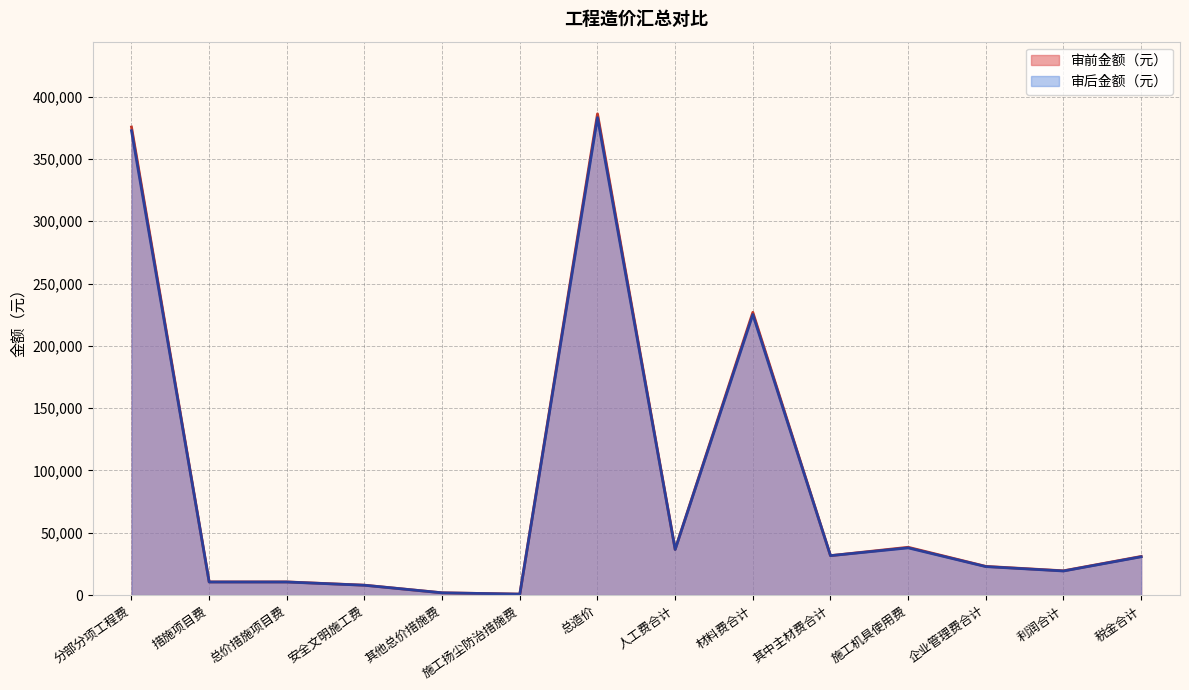

What is the difference between the second highest and second lowest values in the 审前金额（元） series?

373792